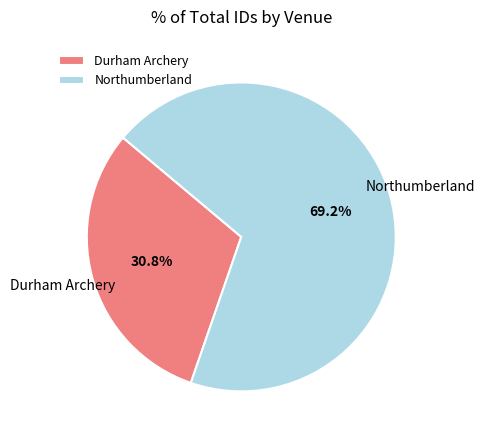

To the nearest percent, what portion does Durham Archery represent?

31%